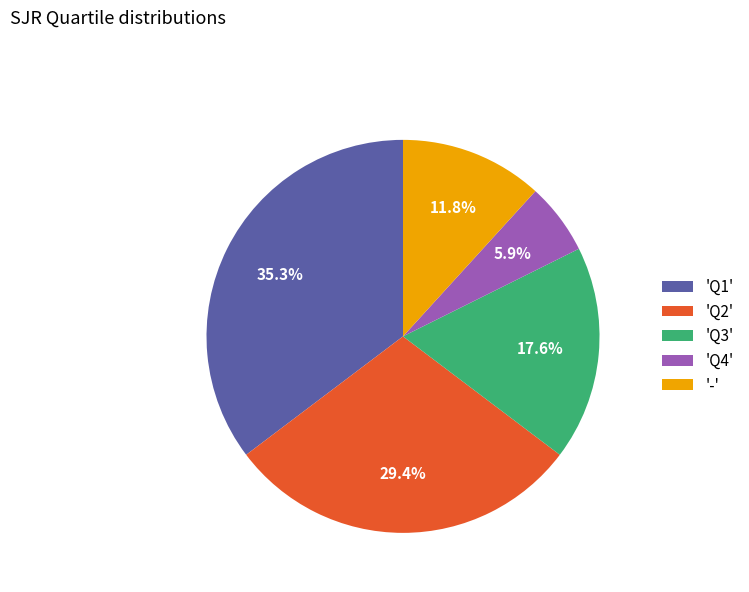

Does any single category account for the majority?

No